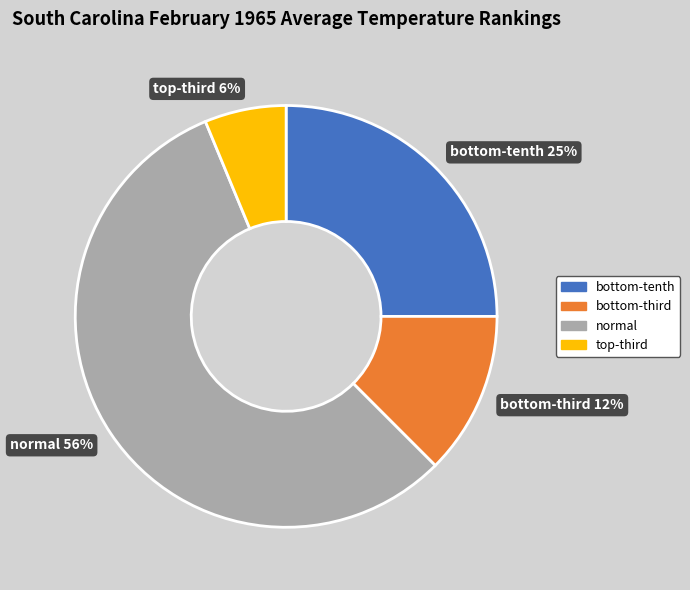

How many segments does this pie chart have?

4